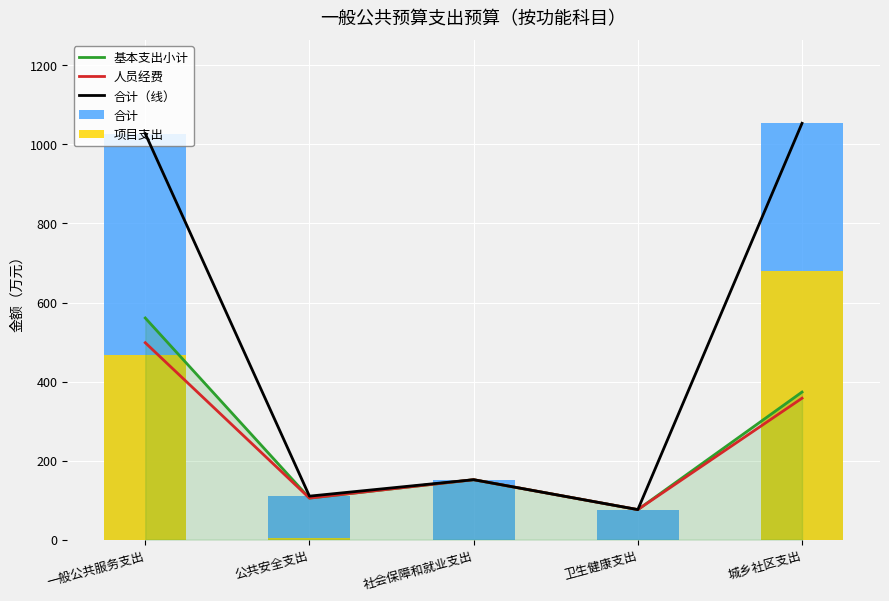

The value of 人员经费 at 公共安全支出 is 150.9. True or false?

False